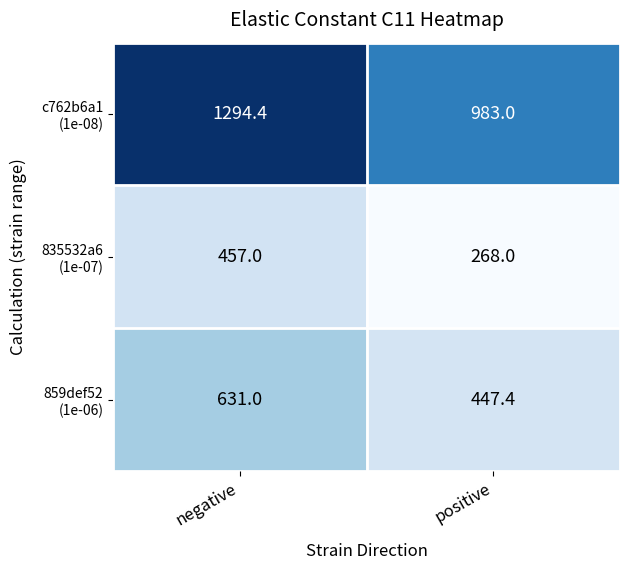

What is the difference between the highest and lowest values at positive?

715.0